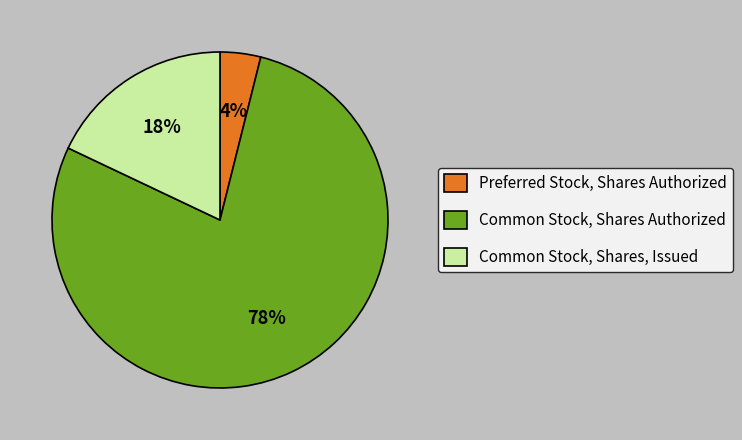

How many slices are in this pie chart?

3